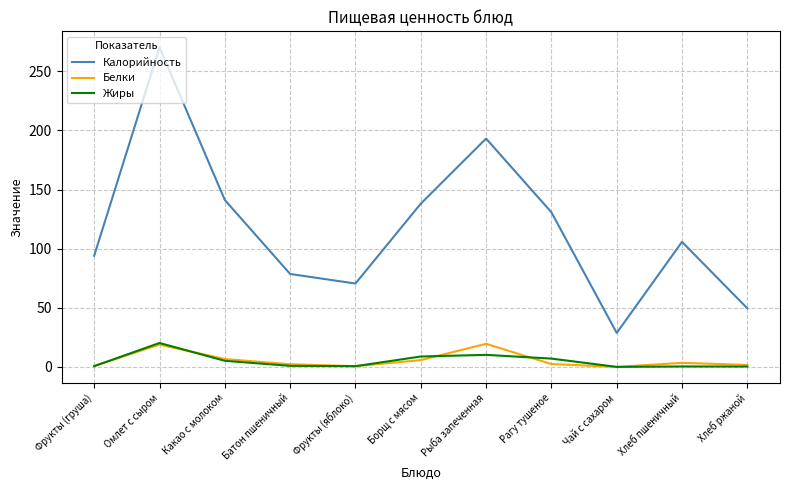

Which series has the widest spread of values?

Калорийность